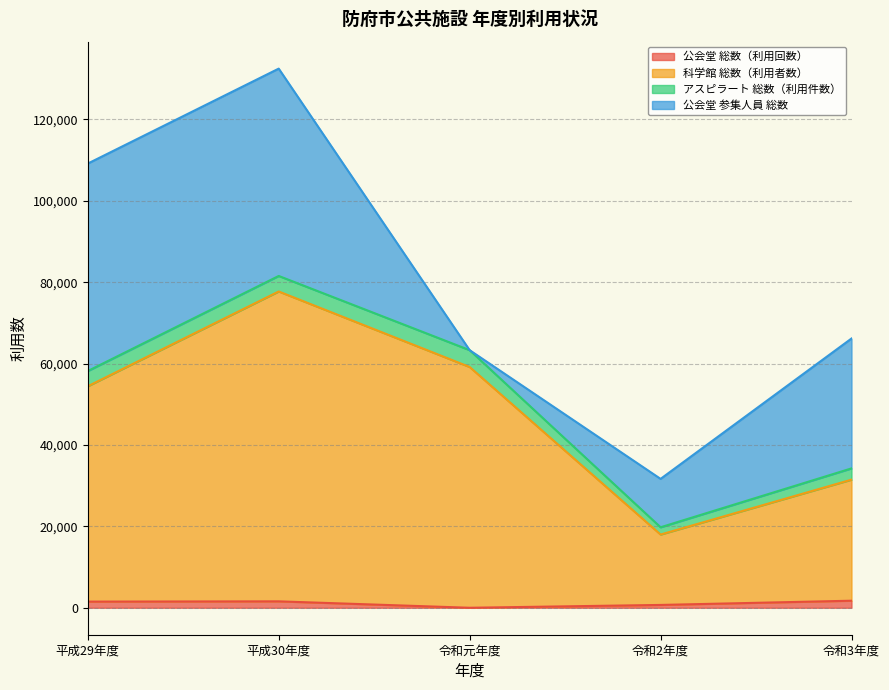

True or false: 公会堂 総数（利用回数） has more than 0 interior local peaks.

True